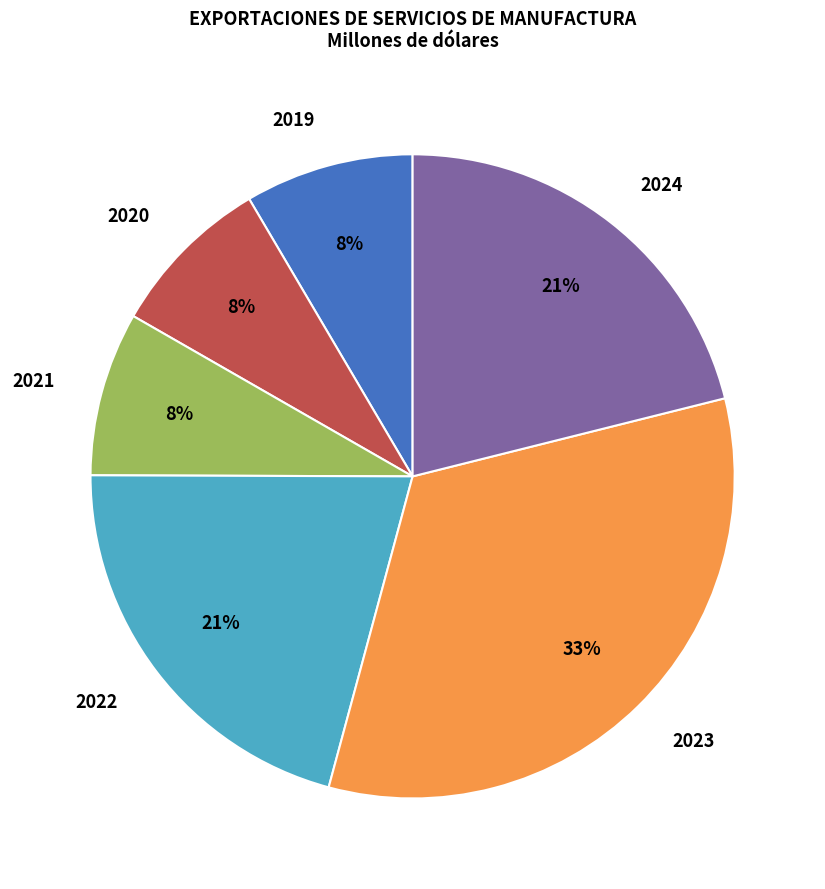

To the nearest percent, what percentage of the pie is 2021?

8%